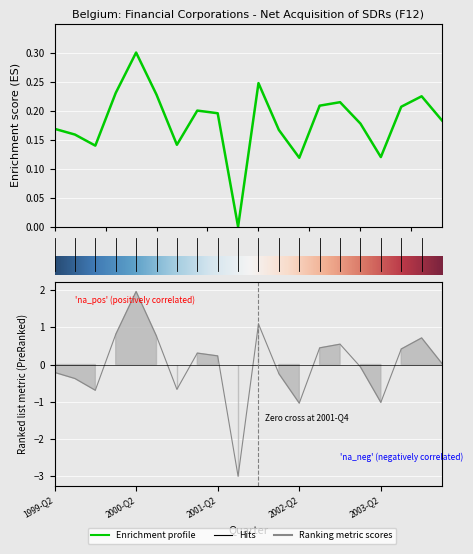

What is the greatest value displayed?

2.0